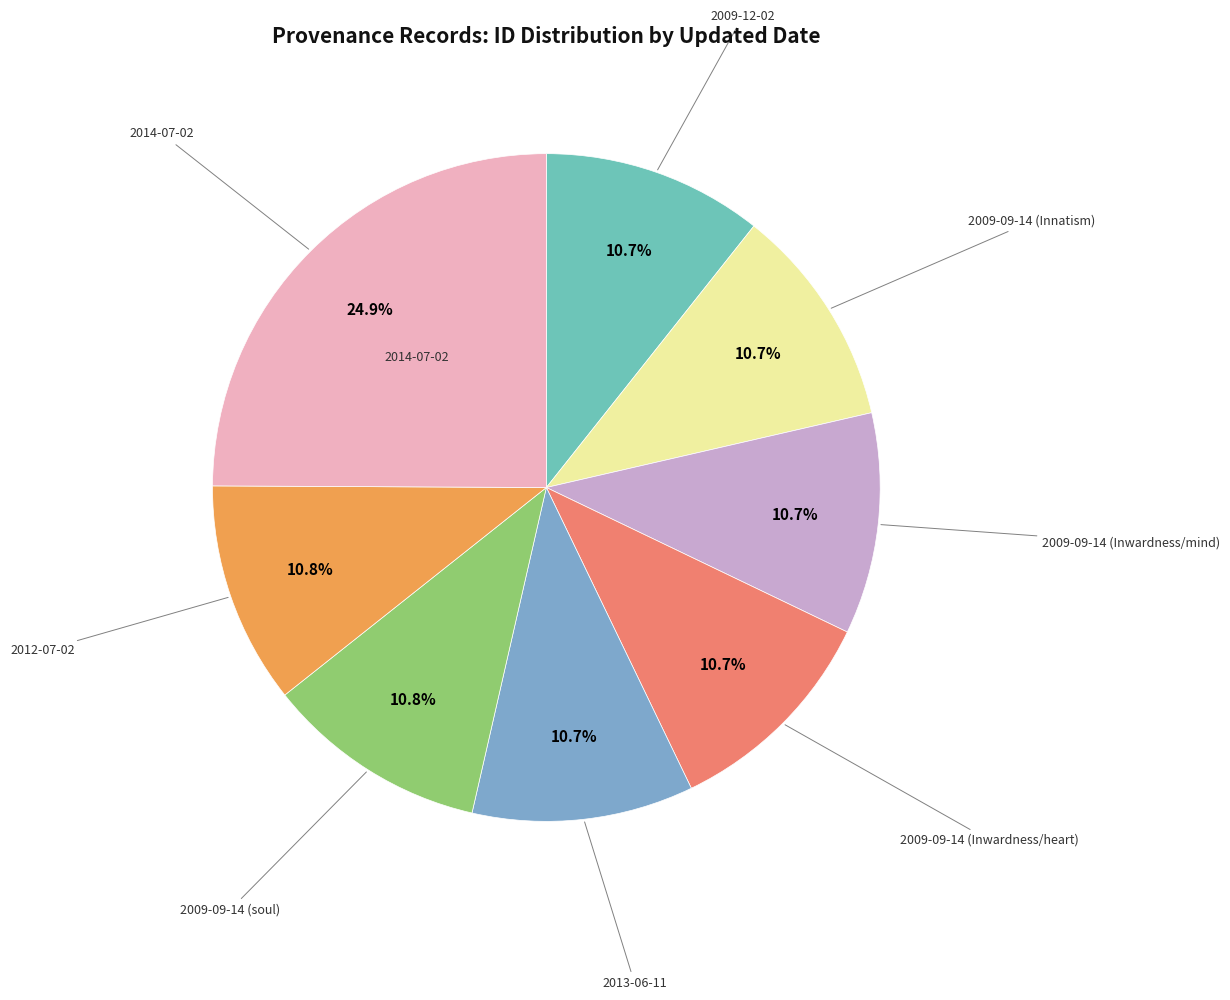

How many slices are in this pie chart?

8